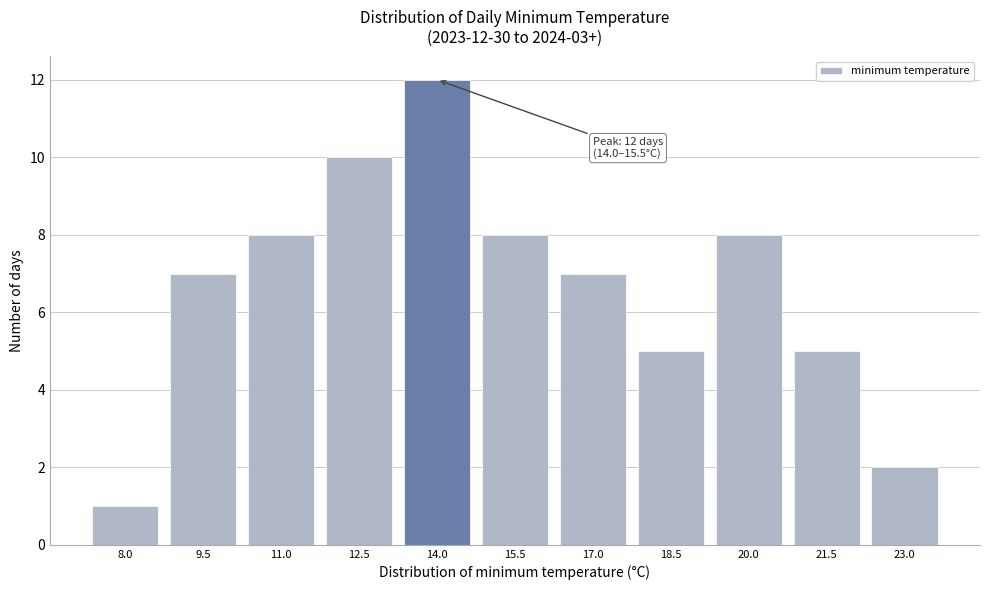

Reading left to right, what are all the values shown in this chart?

8.0=1	9.5=7	11.0=8	12.5=10	14.0=12	15.5=8	17.0=7	18.5=5	20.0=8	21.5=5	23.0=2